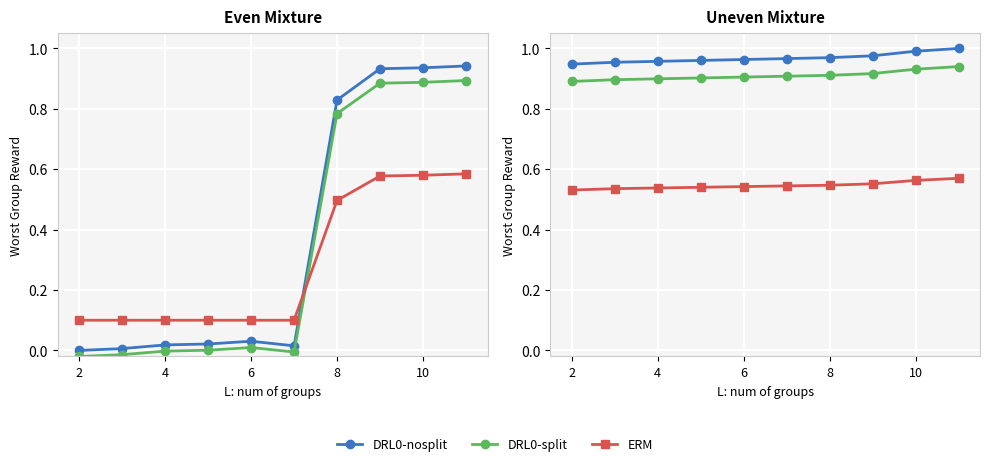

Which series has the widest spread of values?

DRL0-nosplit